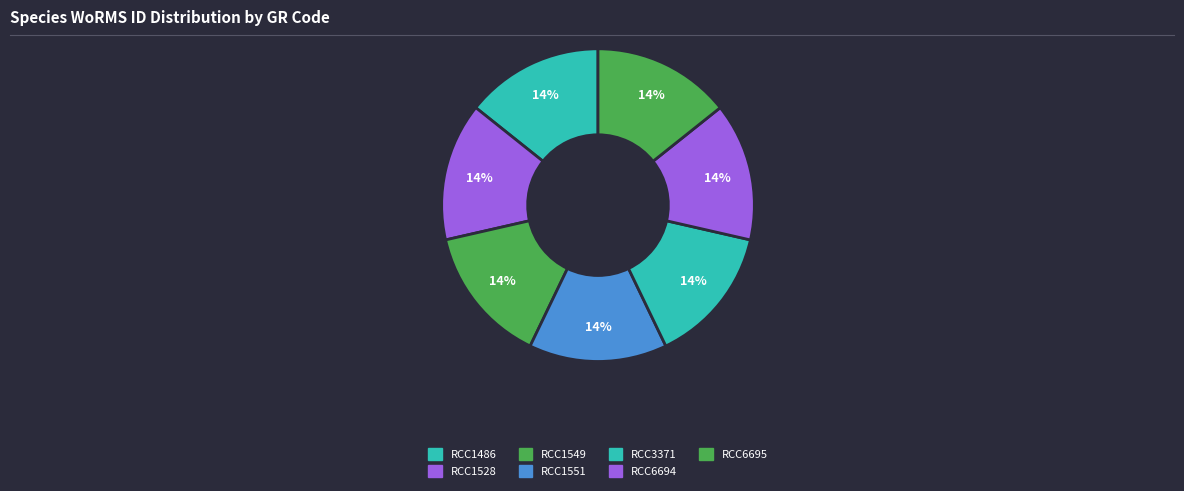

What is the total percentage of RCC6694 and RCC6695?

28.6%